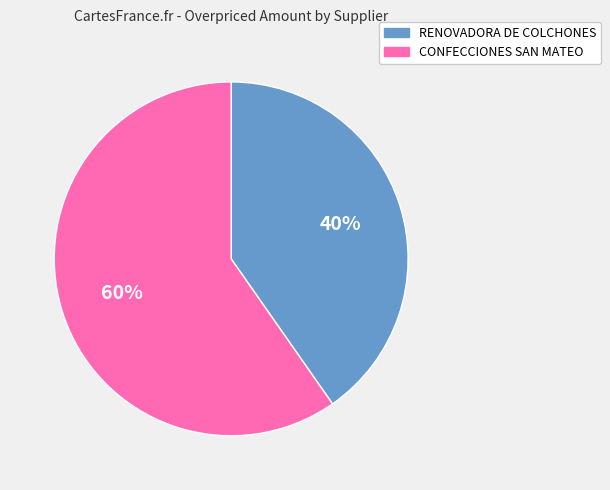

Is there a majority slice in this chart?

Yes